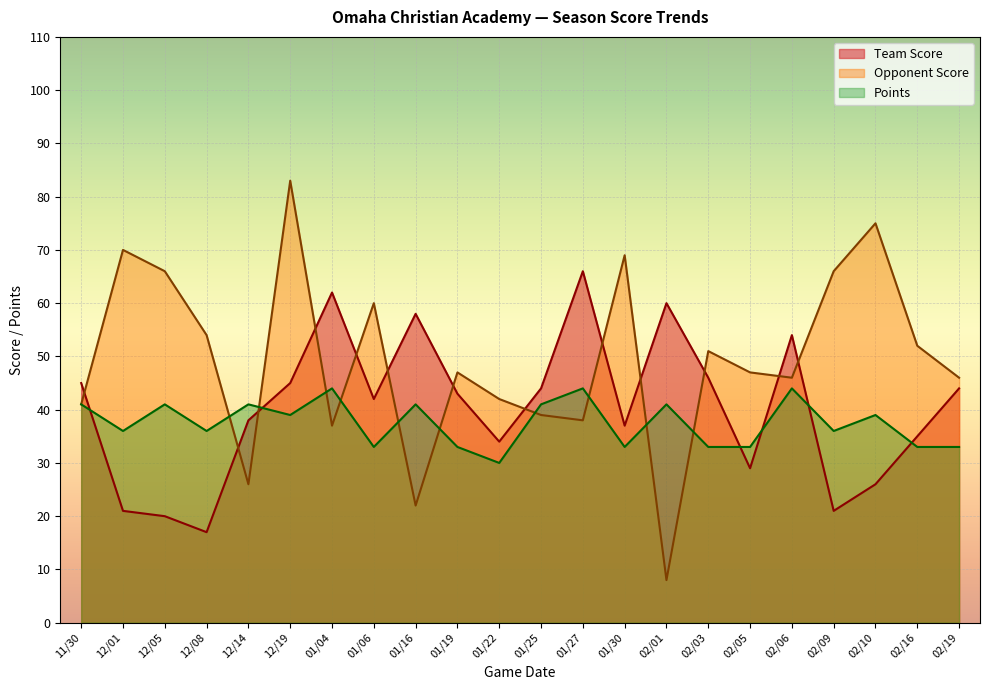

How many intersections are there between Team Score and Opponent Score?

13